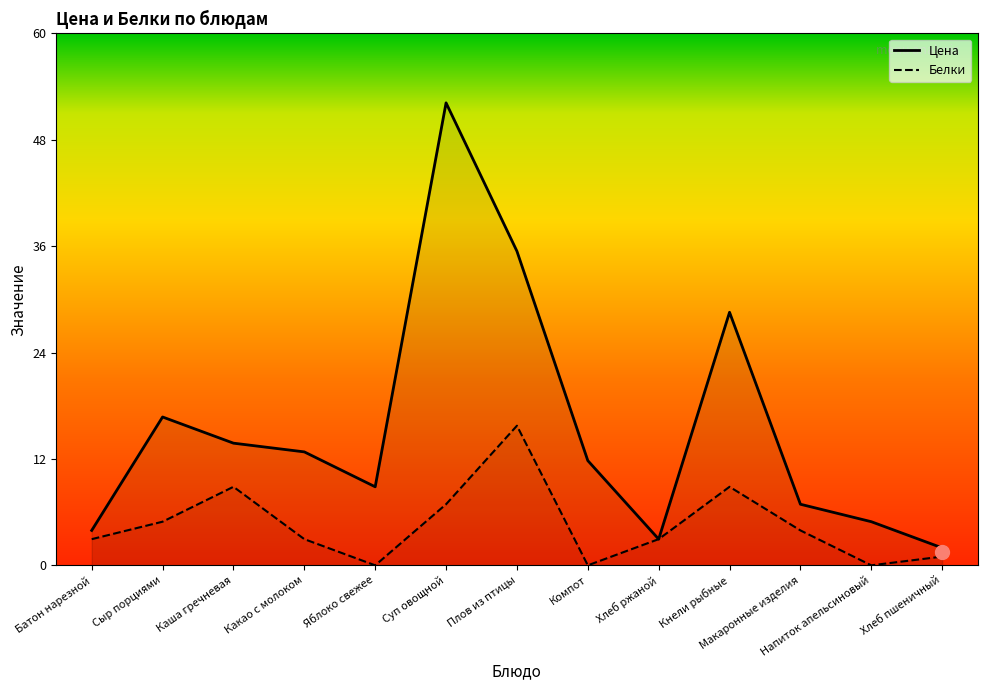

How many lines are shown in the chart?

2